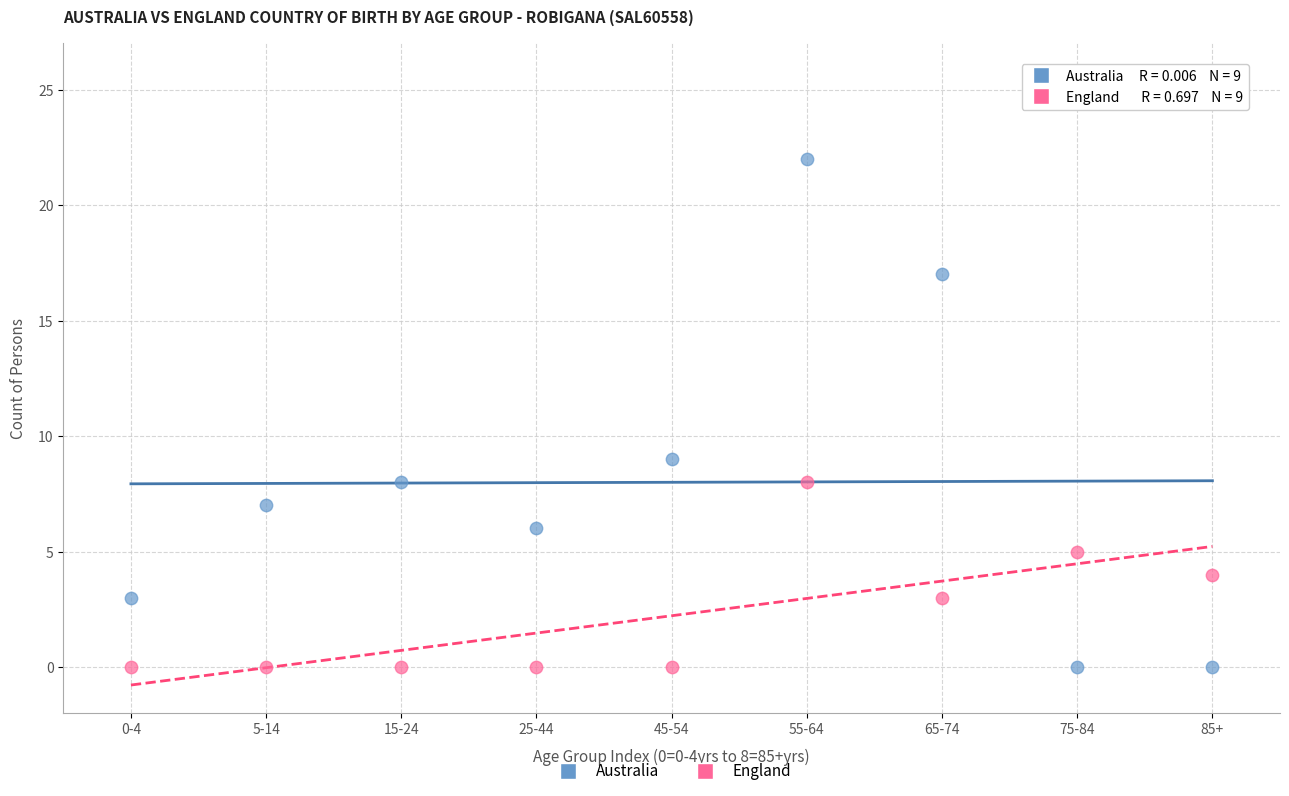

Which series reaches the maximum Y coordinate?

Australia